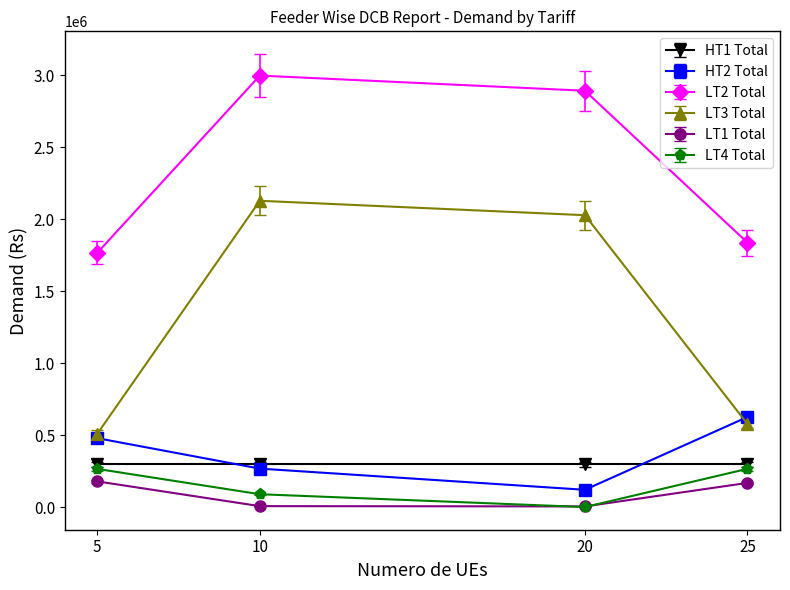

What is the value of the LT3 Total point at the 2nd from the left?

2127127